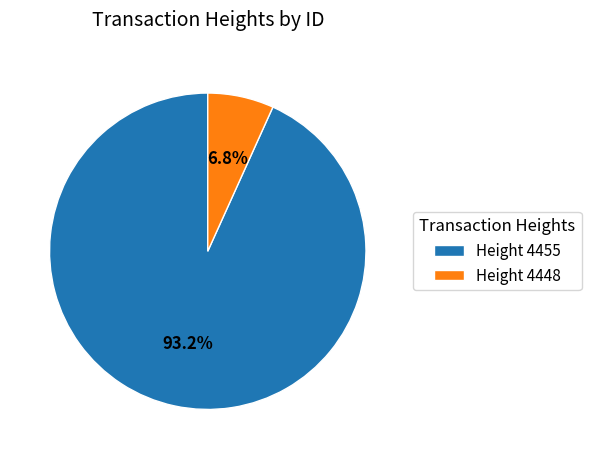

Which slice is the smallest?

Height 4448